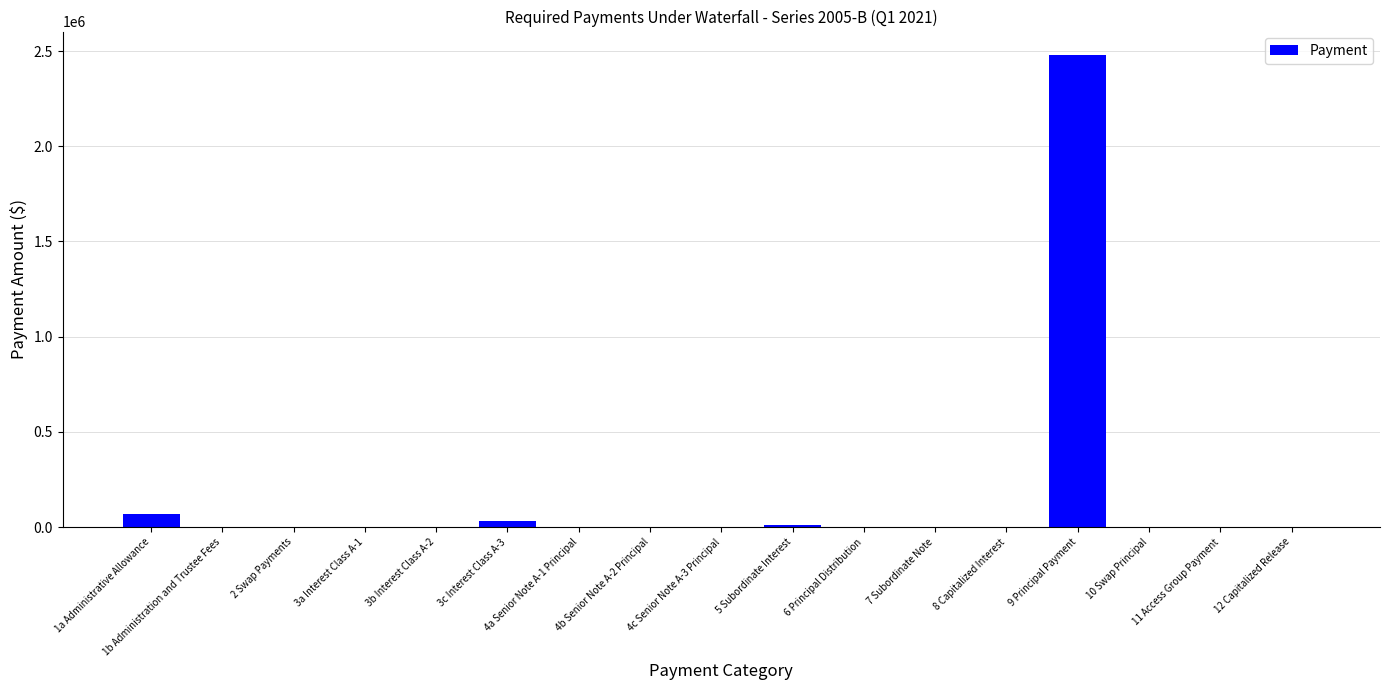

Is it true that the value at 10 Swap Principal is 0.0?

True